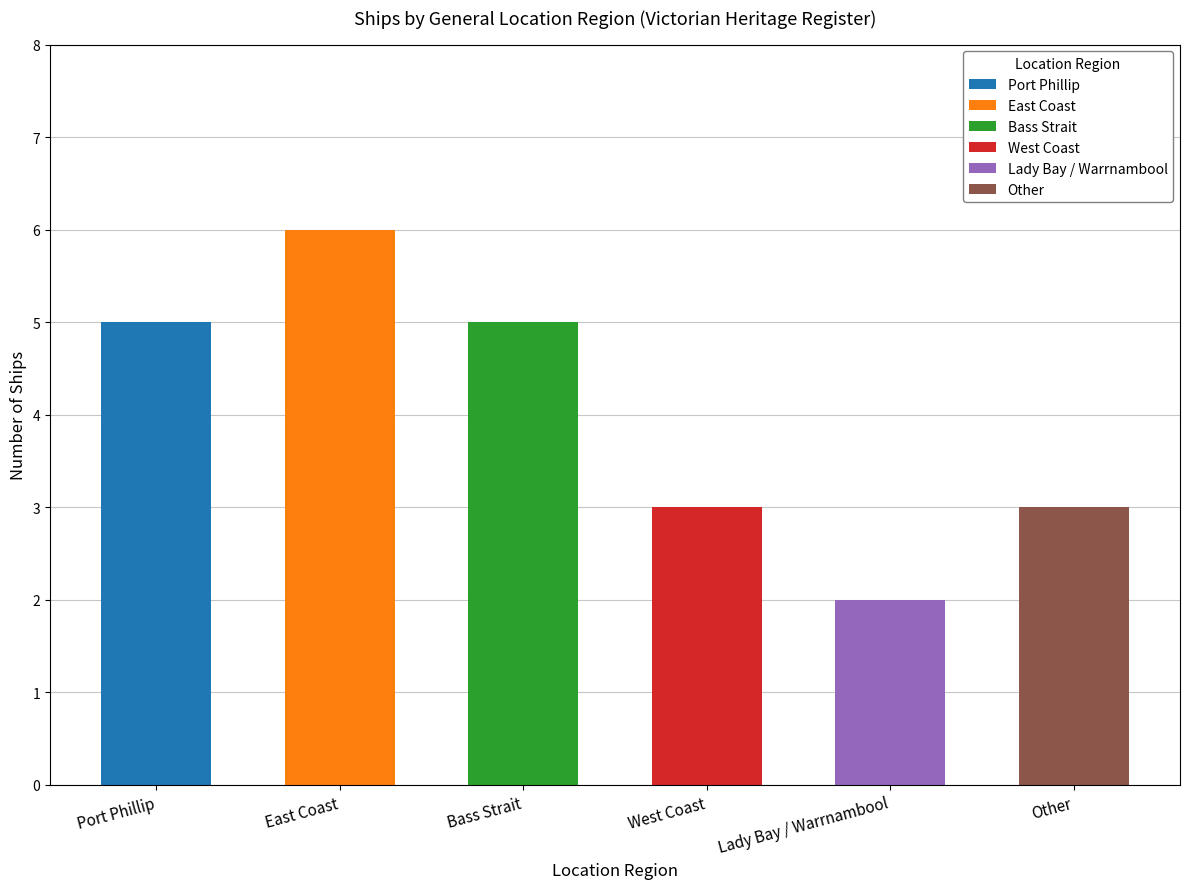

What value does the data have at East Coast?

6